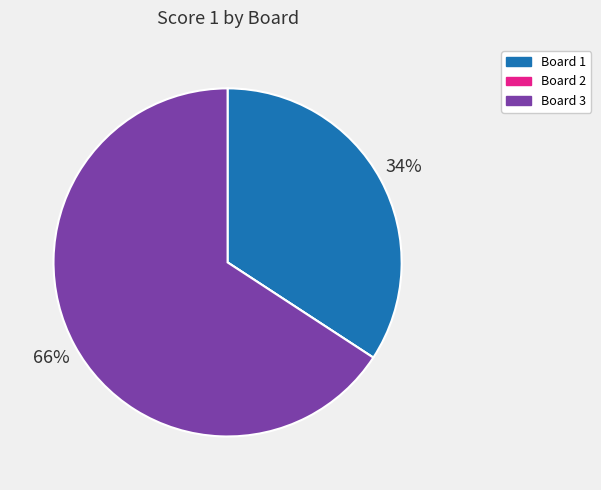

To the nearest percent, what portion does Board 1 represent?

34%